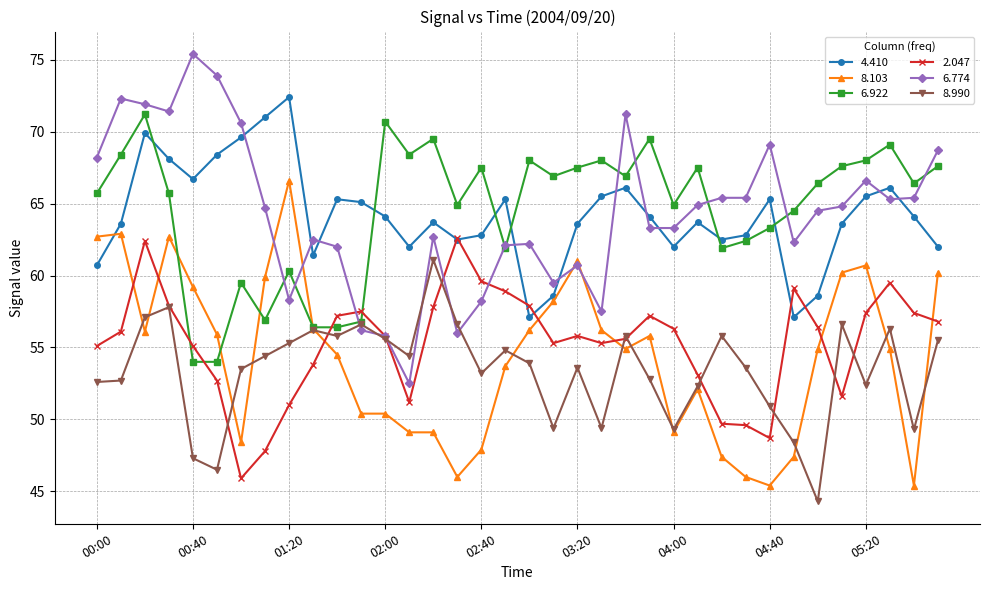

What is the minimum value for 6.922?

54.0